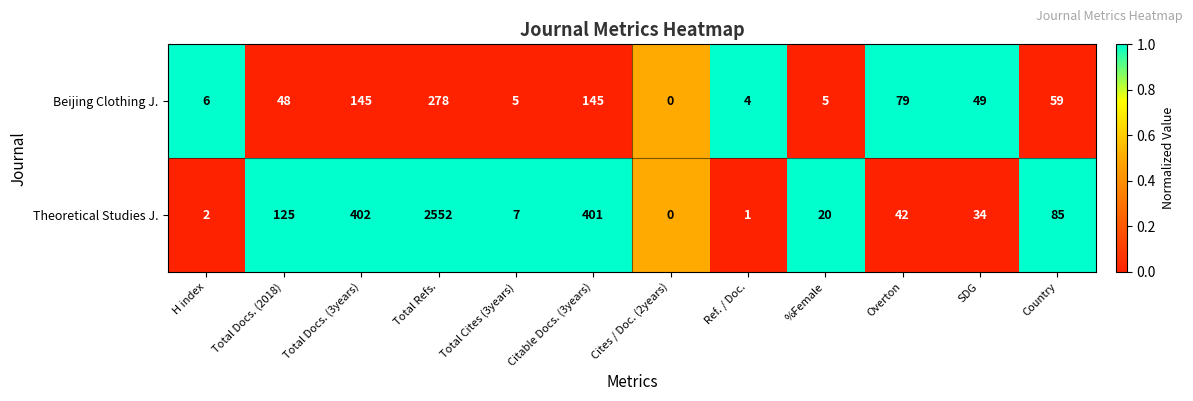

True or false: Beijing Clothing J. has a value of 5 at %Female.

True